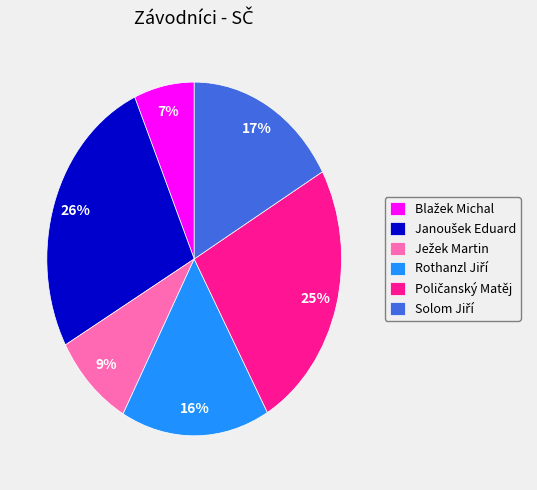

Does any single category account for the majority?

No